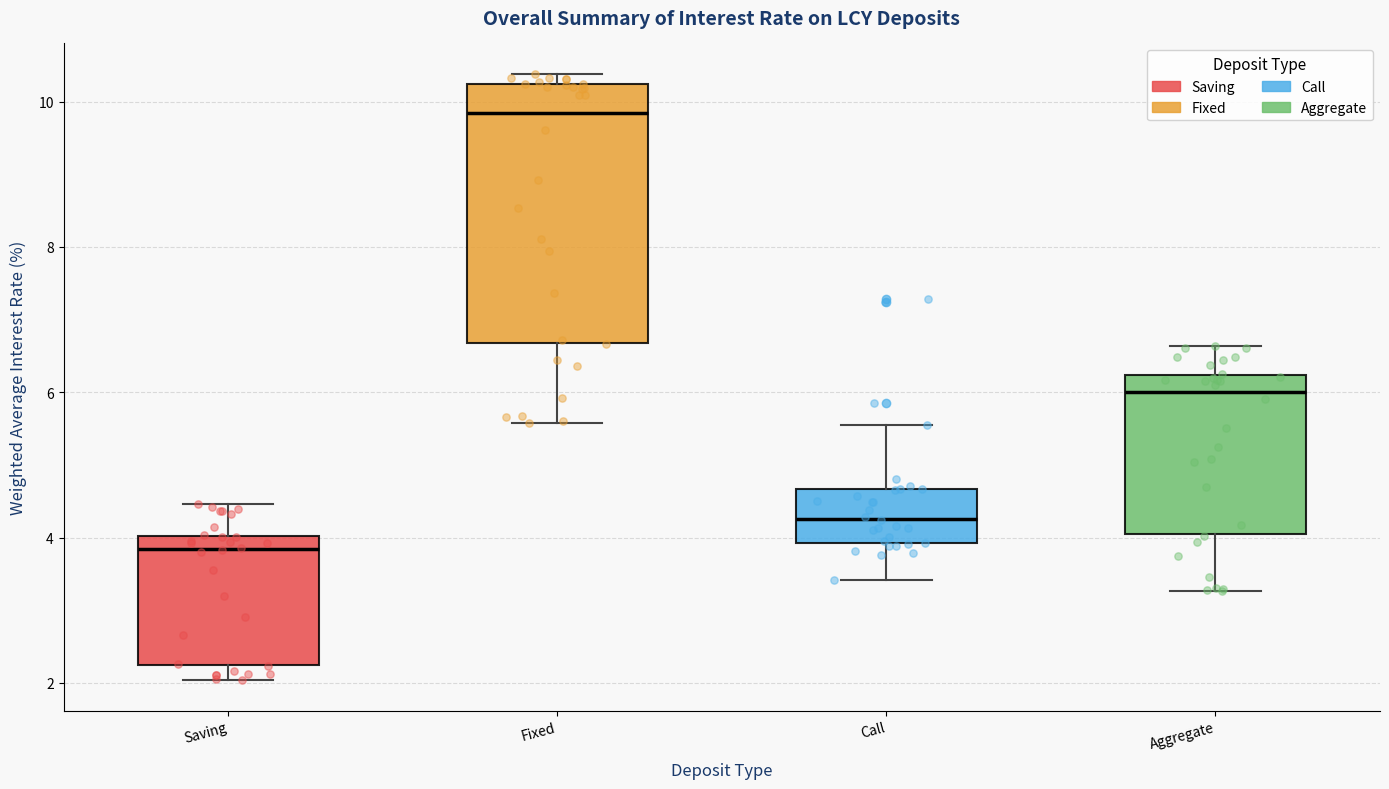

Comparing the boxes themselves (not the whiskers), which one is the tallest?

Fixed